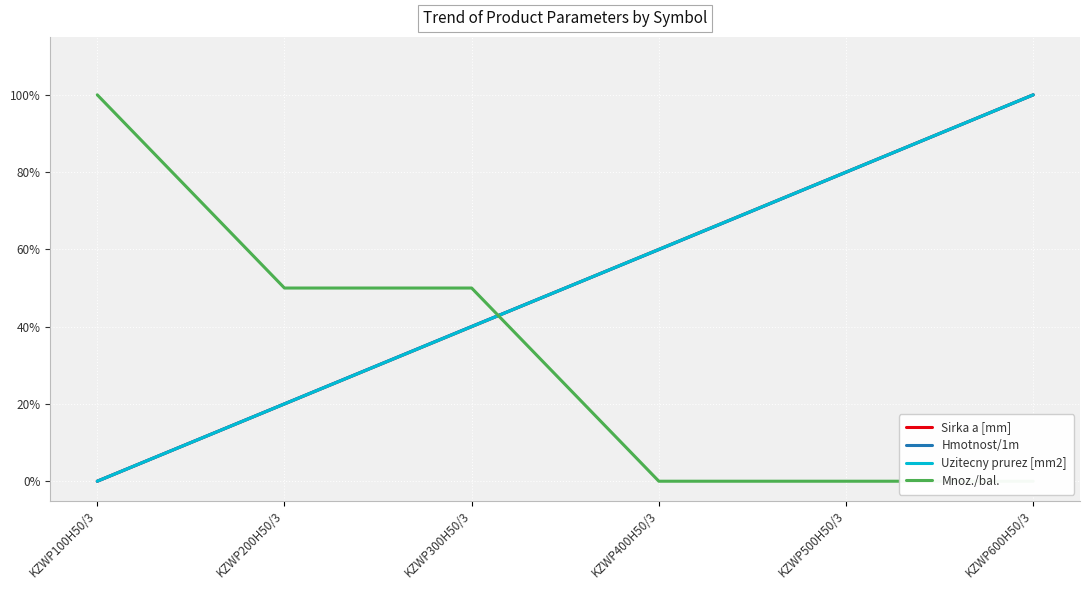

Count the number of data series in this chart.

4